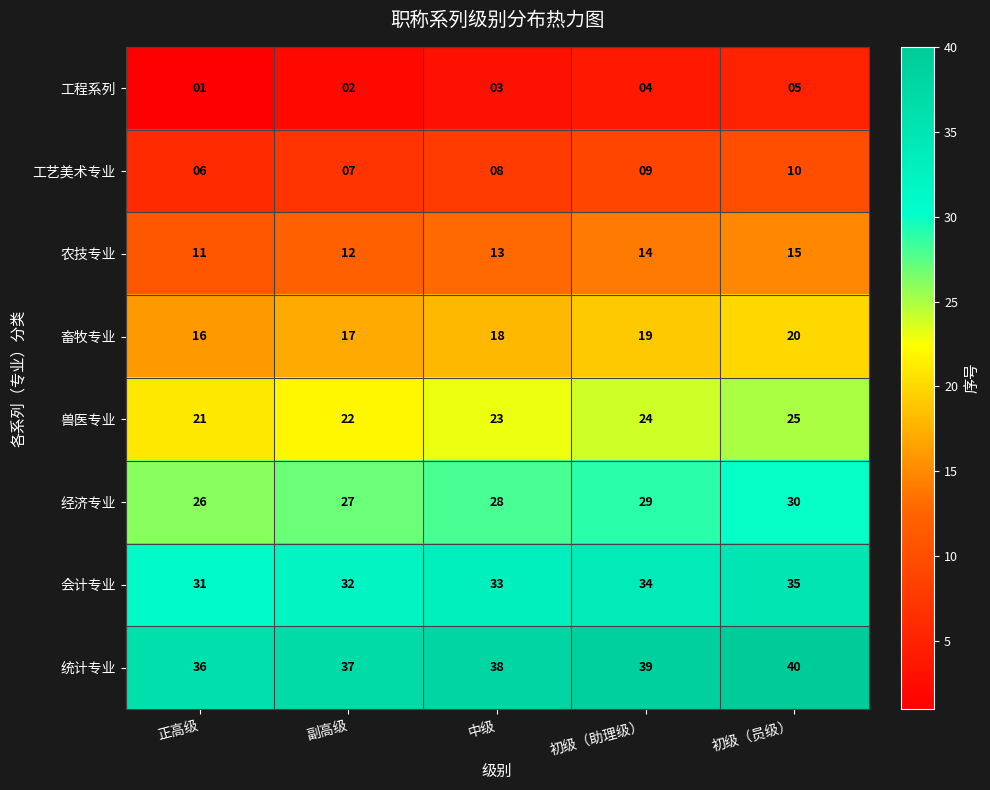

What is the sum of the 工艺美术专业 values at 初级（员级） and 中级?

18